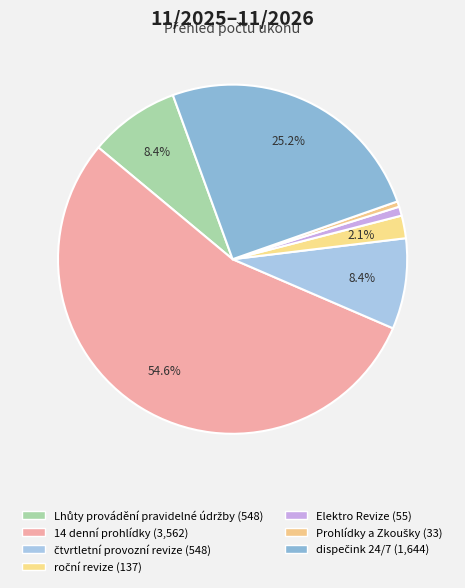

What portion of the pie excludes Elektro Revize?

99.2%